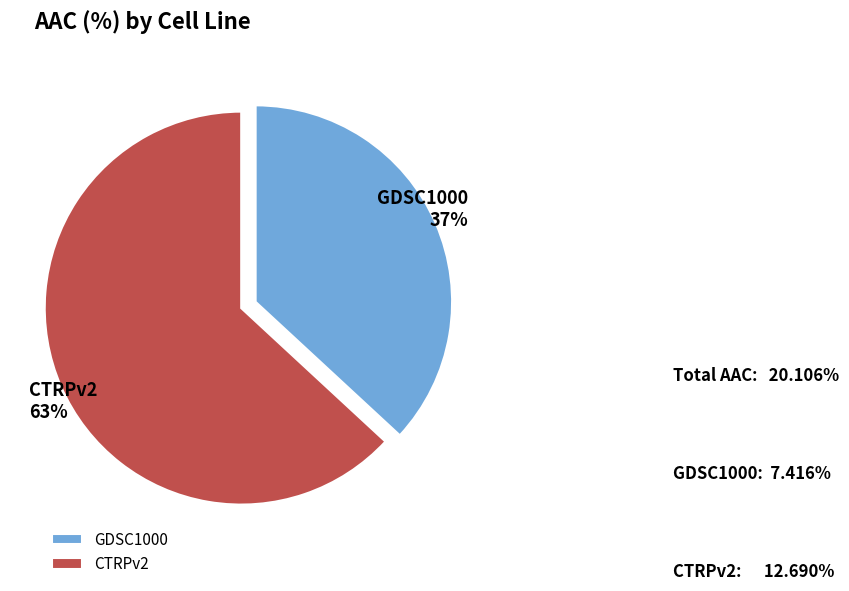

Approximately how many times larger is the value at GDSC1000 compared to CTRPv2?

0.6